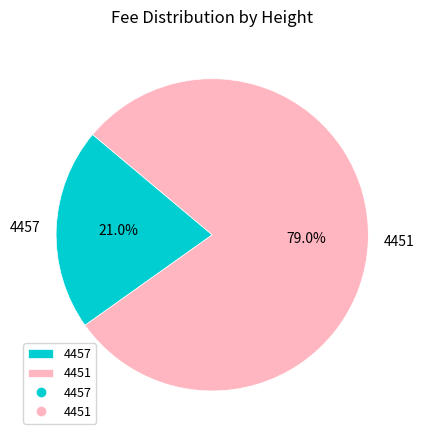

Rank the categories by value from lowest to highest.

4457, 4451